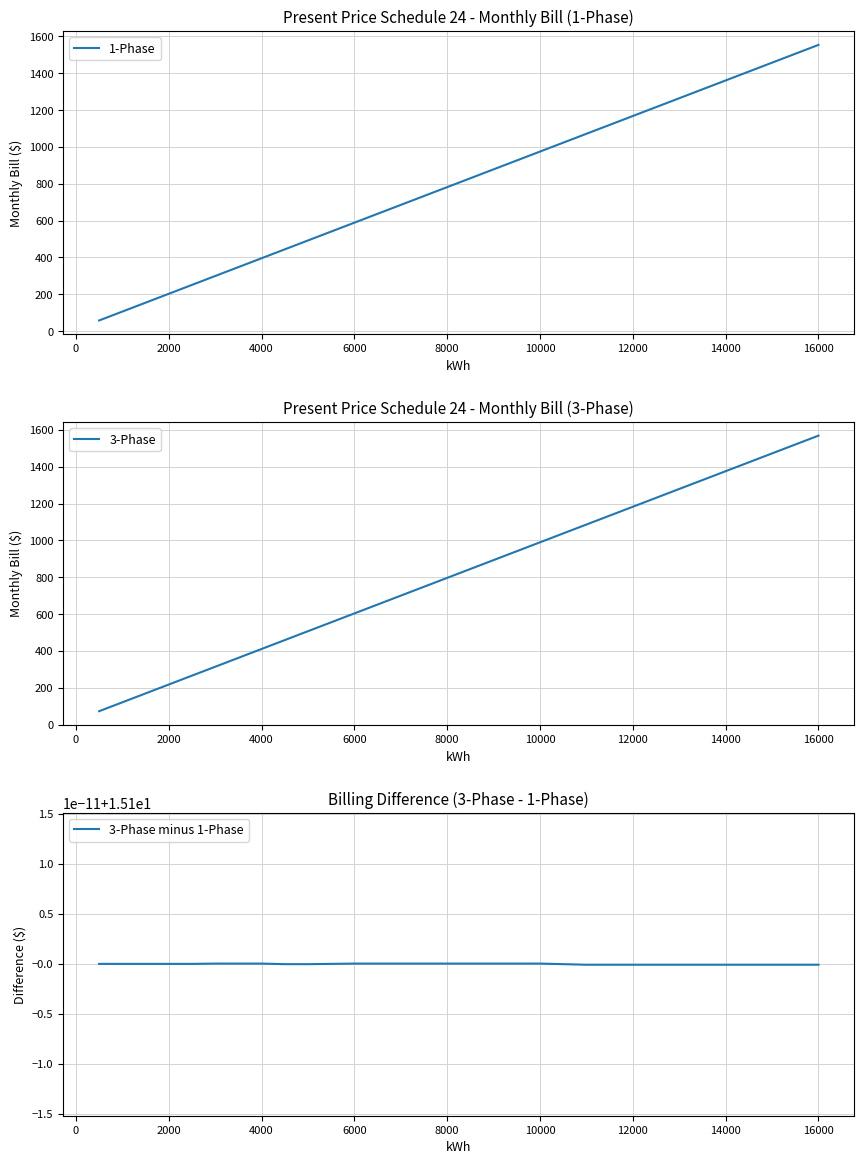

Count the number of categories in the chart.

20